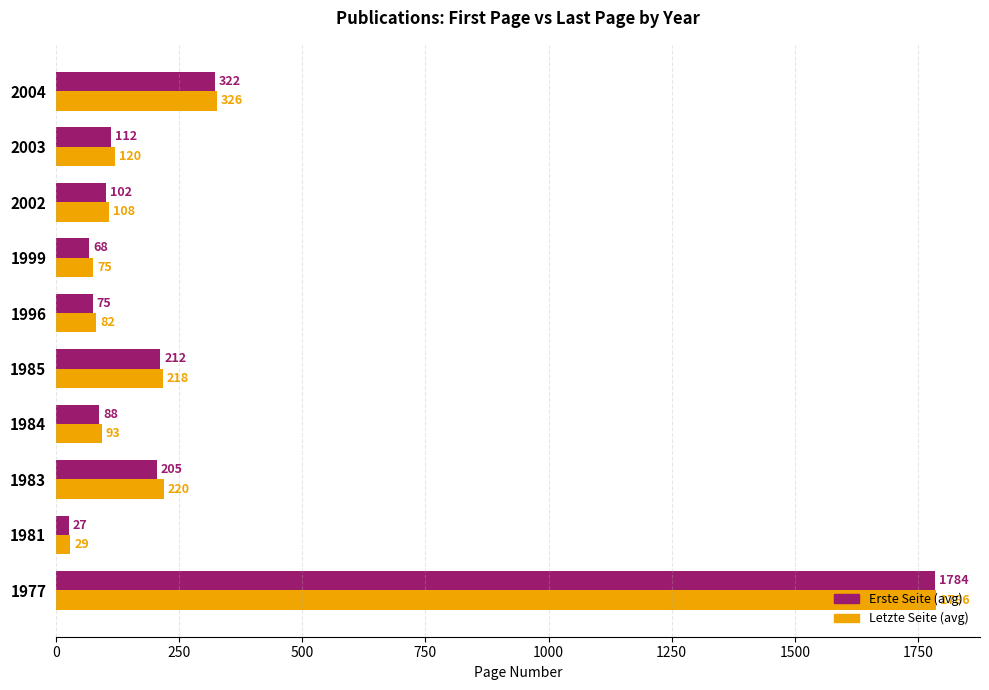

Rank the series at 1977 from lowest to highest value.

Erste Seite (avg), Letzte Seite (avg)